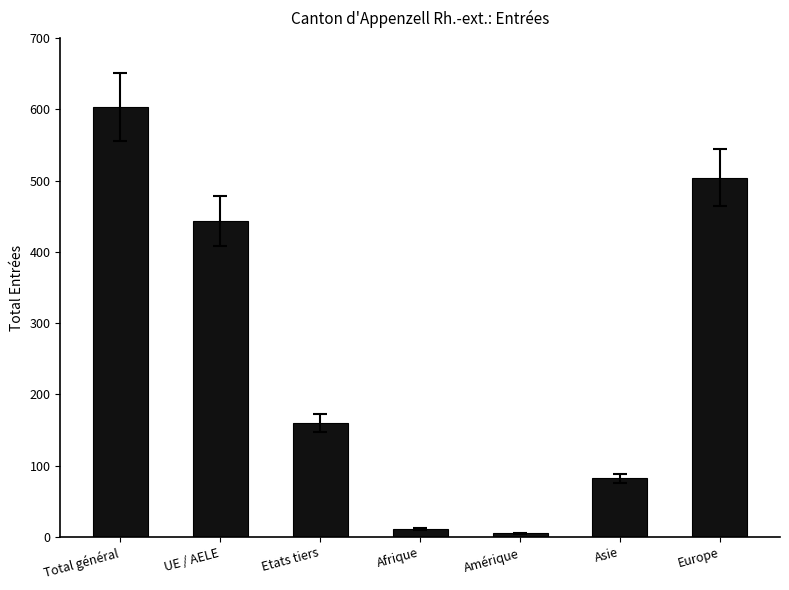

What is the difference between the maximum and minimum values?

598